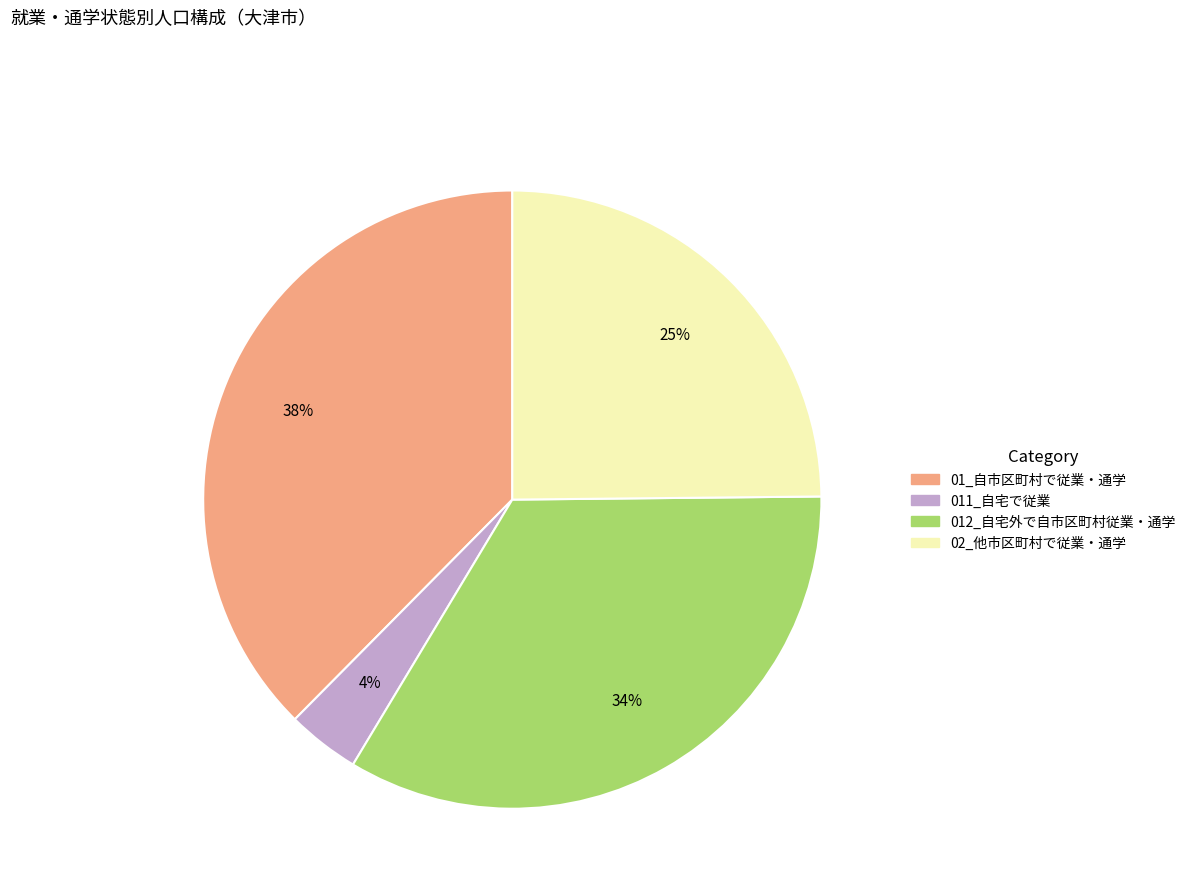

Count the number of slices in the pie.

4